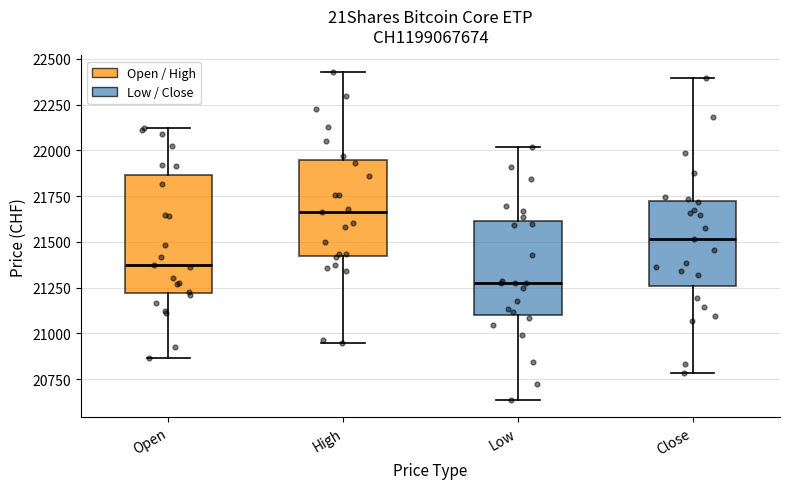

Reading left to right, read every box against the y-axis: the position of its median line, the range the box covers, and the ends of its whiskers. The values are not printed on the chart, so give them approximately, as read against the axis.

Open: median 21400, box 21200 to 21850, whiskers 20850 to 22100
High: median 21650, box 21450 to 21950, whiskers 20950 to 22450
Low: median 21300, box 21100 to 21600, whiskers 20650 to 22000
Close: median 21500, box 21250 to 21700, whiskers 20800 to 22400